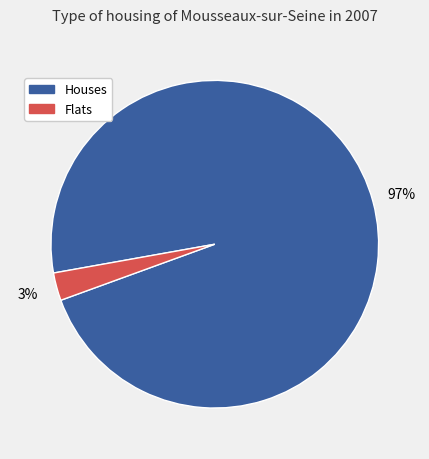

To the nearest percent, what is the average slice percentage?

50%